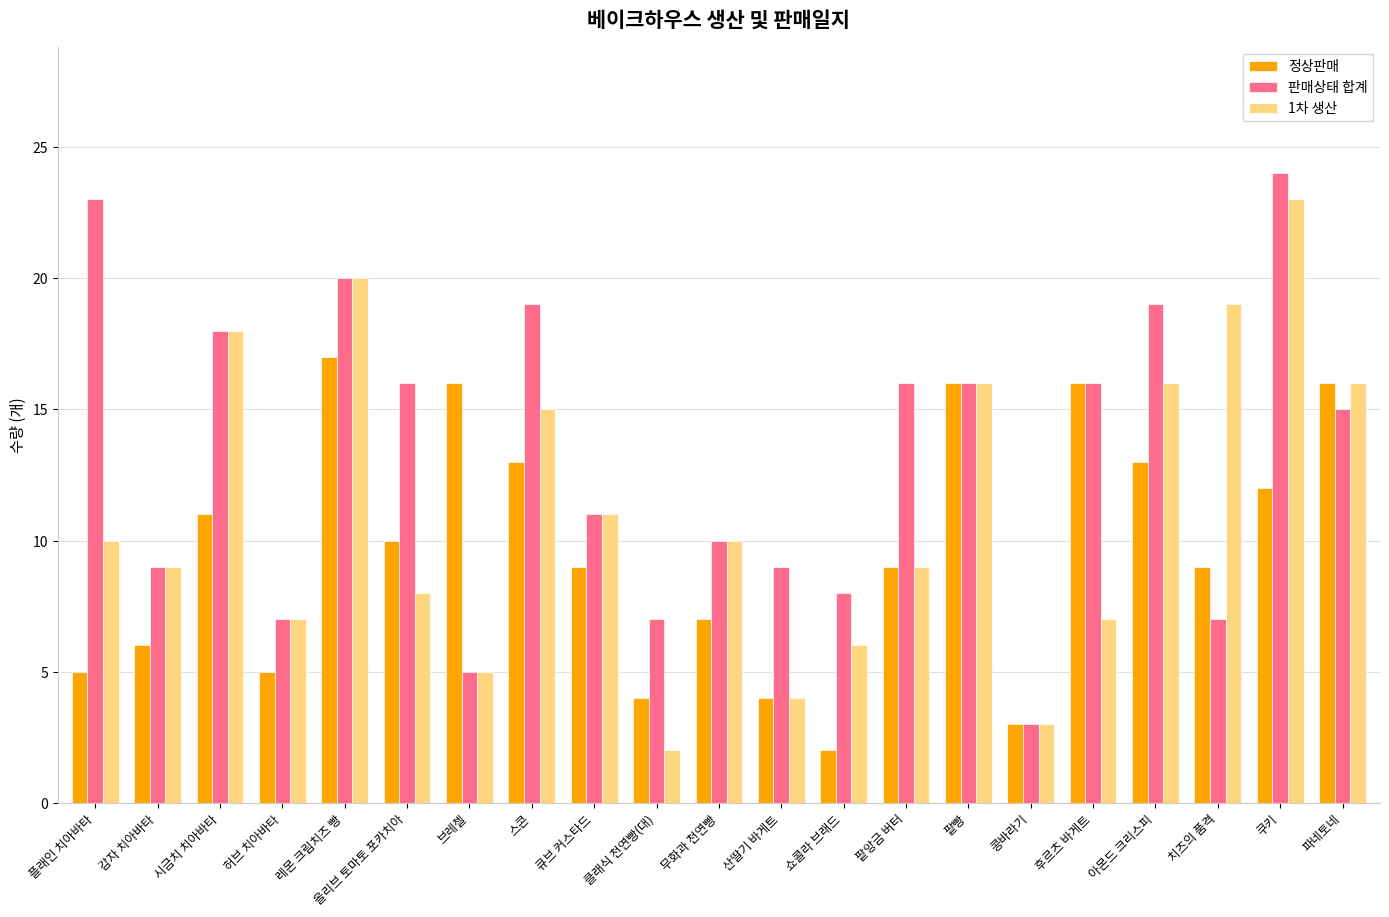

The value of 1차 생산 at 쿠키 is 23. True or false?

True